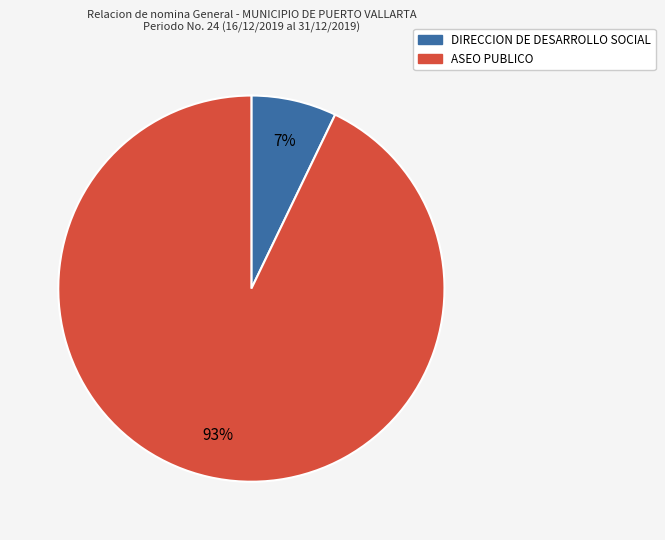

To the nearest percent, what is the average slice percentage?

50%